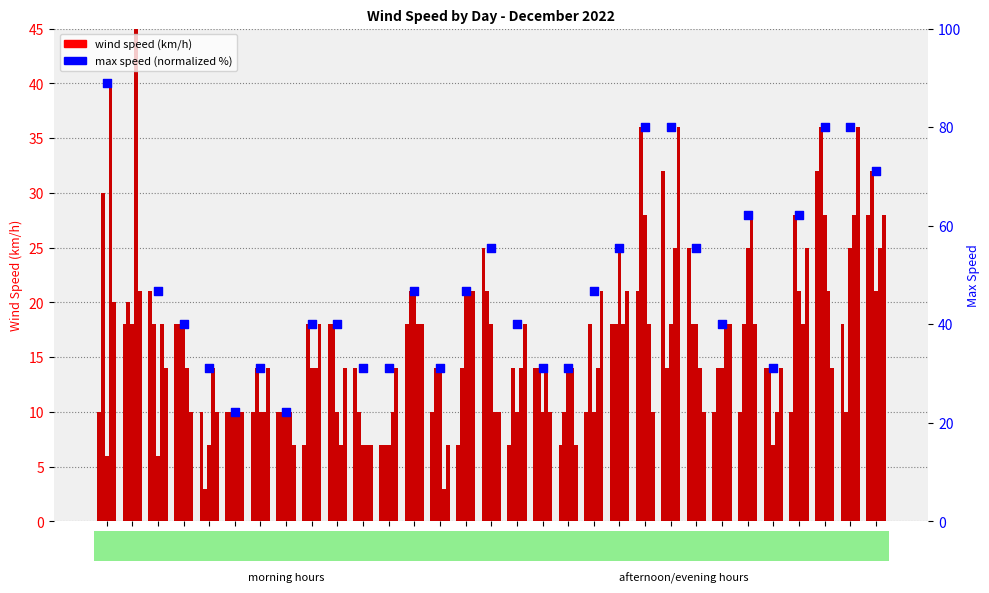

Is the value of 18 TU Speed at 21 greater than the value of max speed (normalized) at 8?

No